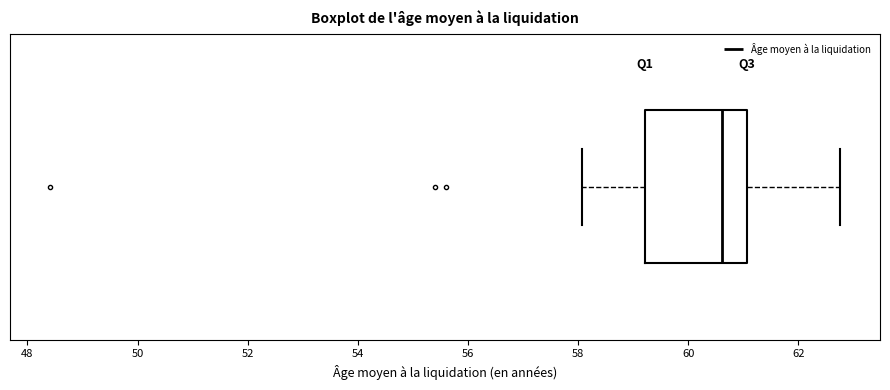

Transcribe this box plot: give where the median line is, the range the box spans, and where the two whiskers end, as read against the x-axis. The values are not printed on the chart, so give them approximately, as read against the axis.

median 60.6, box 59.2 to 61.0, whiskers 58.0 to 62.8